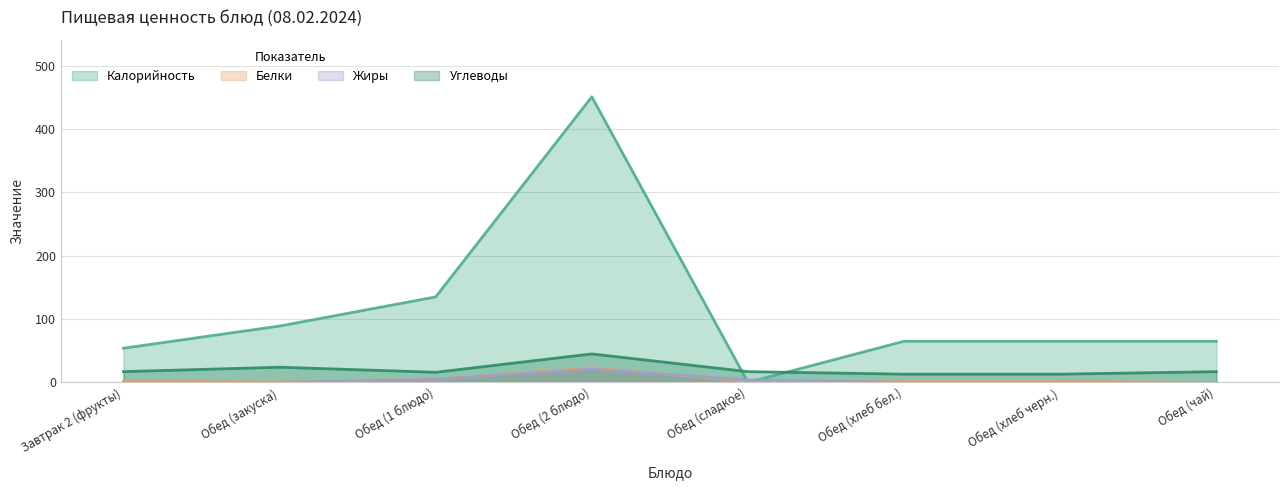

The Белки series shows 0 at Обед (чай). True or false?

True